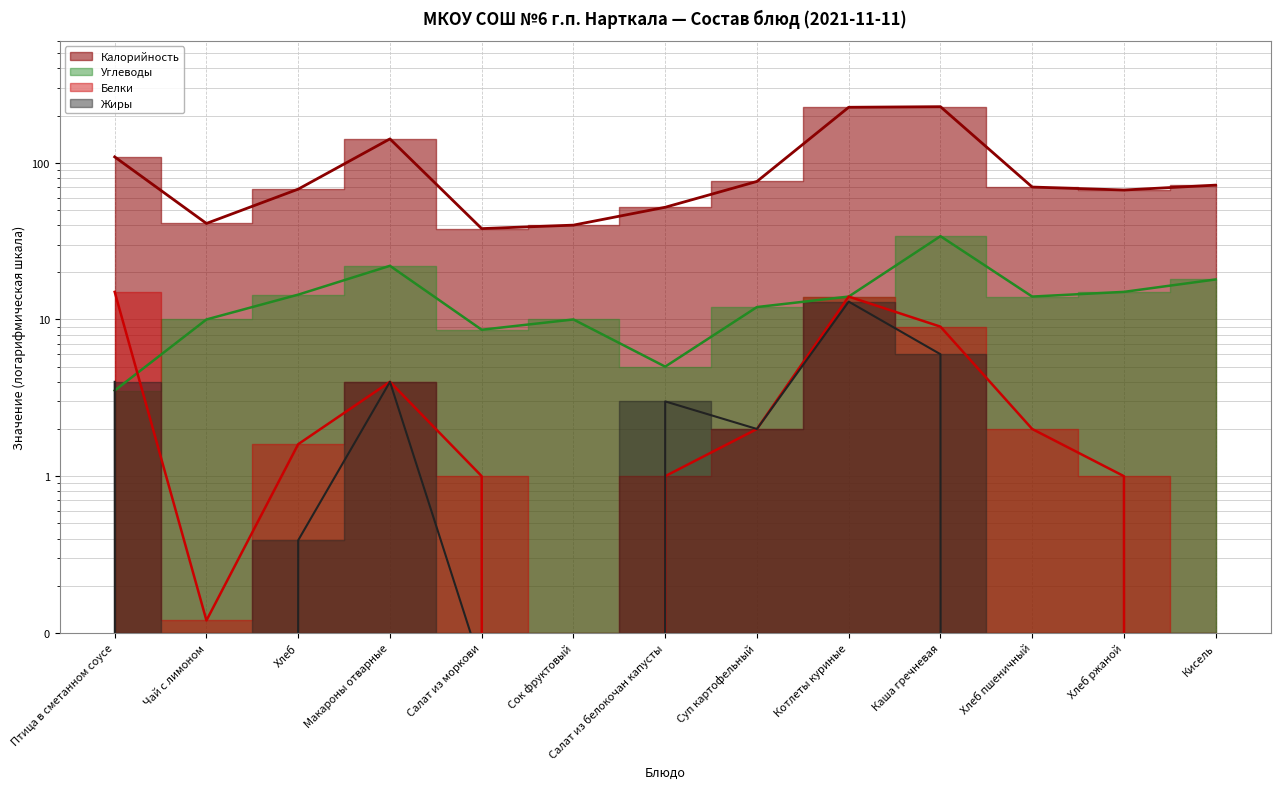

How many interior local peaks does the Жиры series have?

3